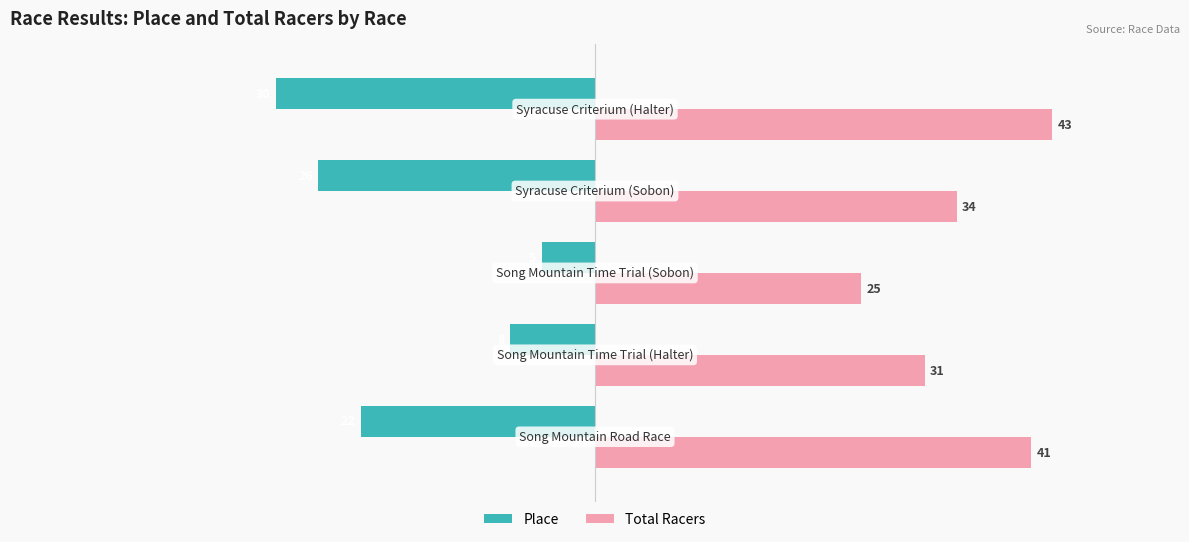

What is the sum of all Place values?

-91